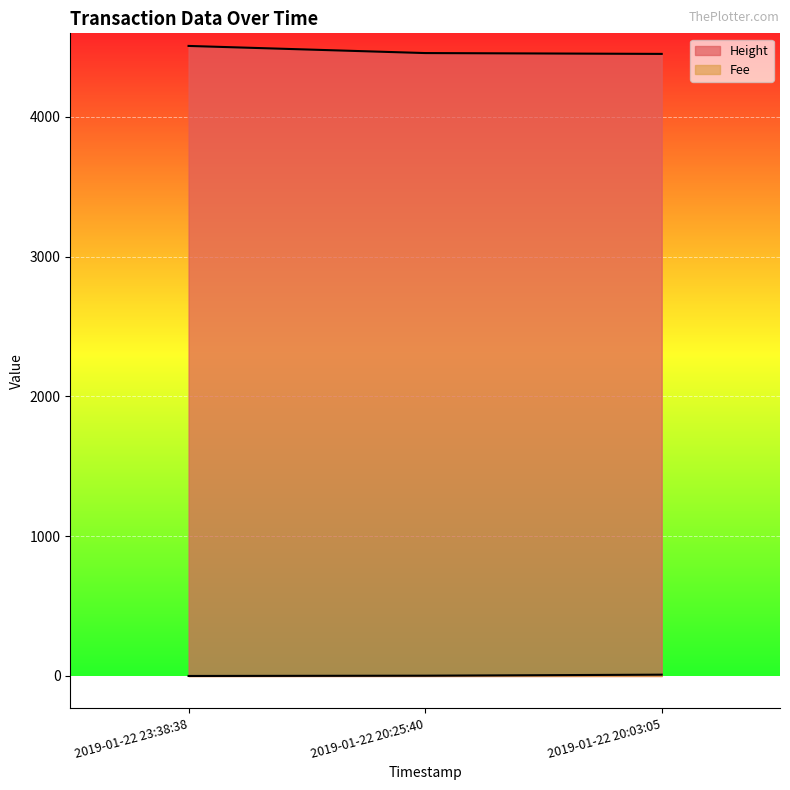

What is the average value of the Fee series?

3.8